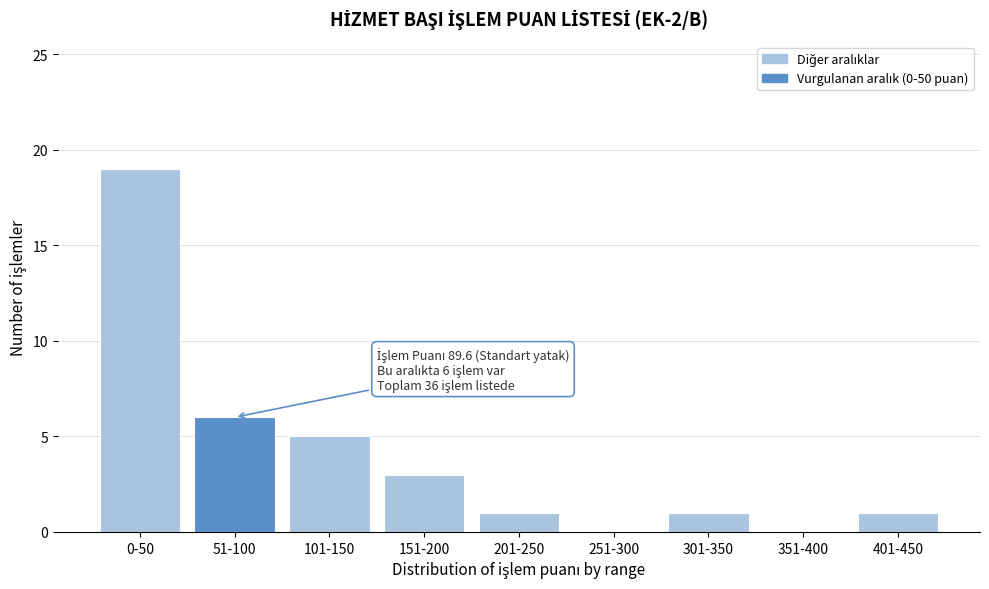

Reading right to left, list all the values displayed in this chart.

401-450=1	351-400=0	301-350=1	251-300=0	201-250=1	151-200=3	101-150=5	51-100=6	0-50=19